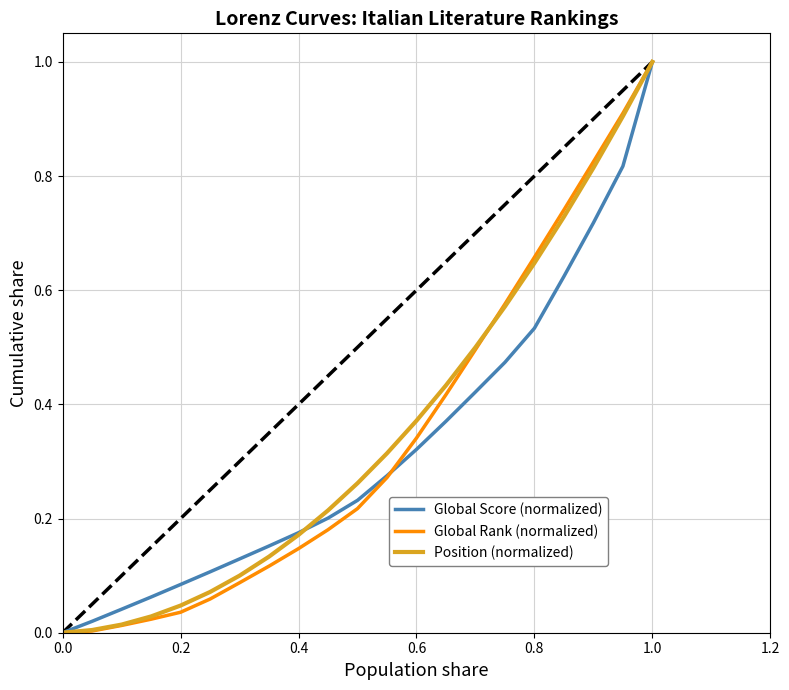

What is the maximum value for Position (normalized)?

1.0